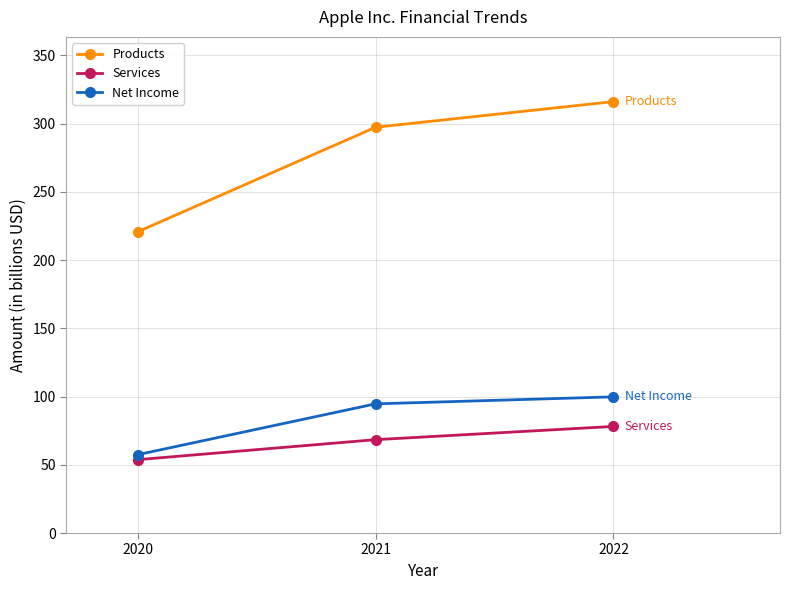

What is the difference between the maximum and second lowest values in the Services series?

9.7